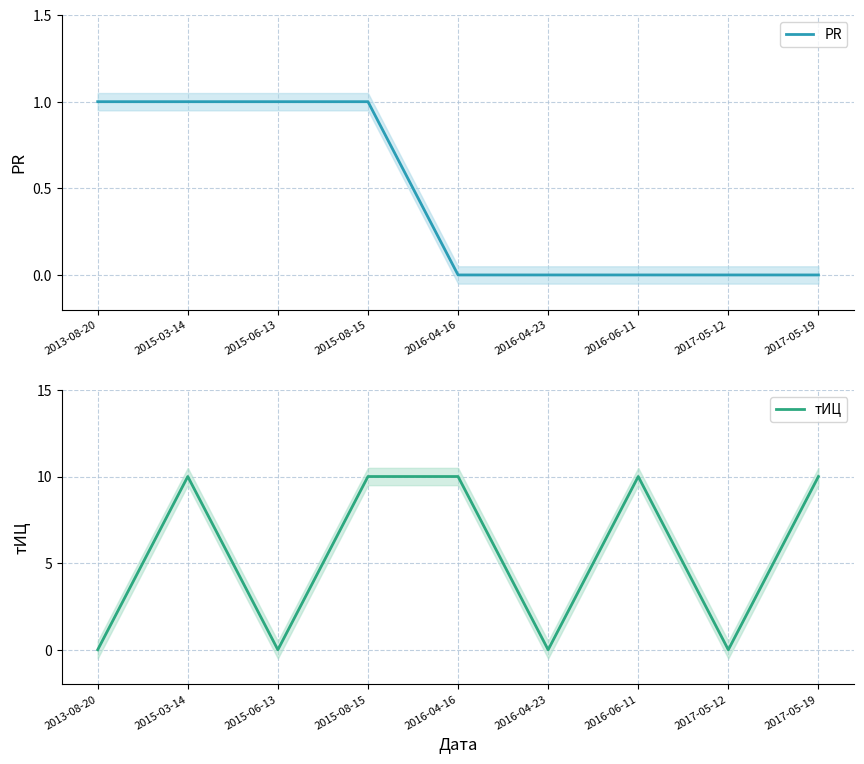

Which series has the largest range (max minus min)?

тИЦ